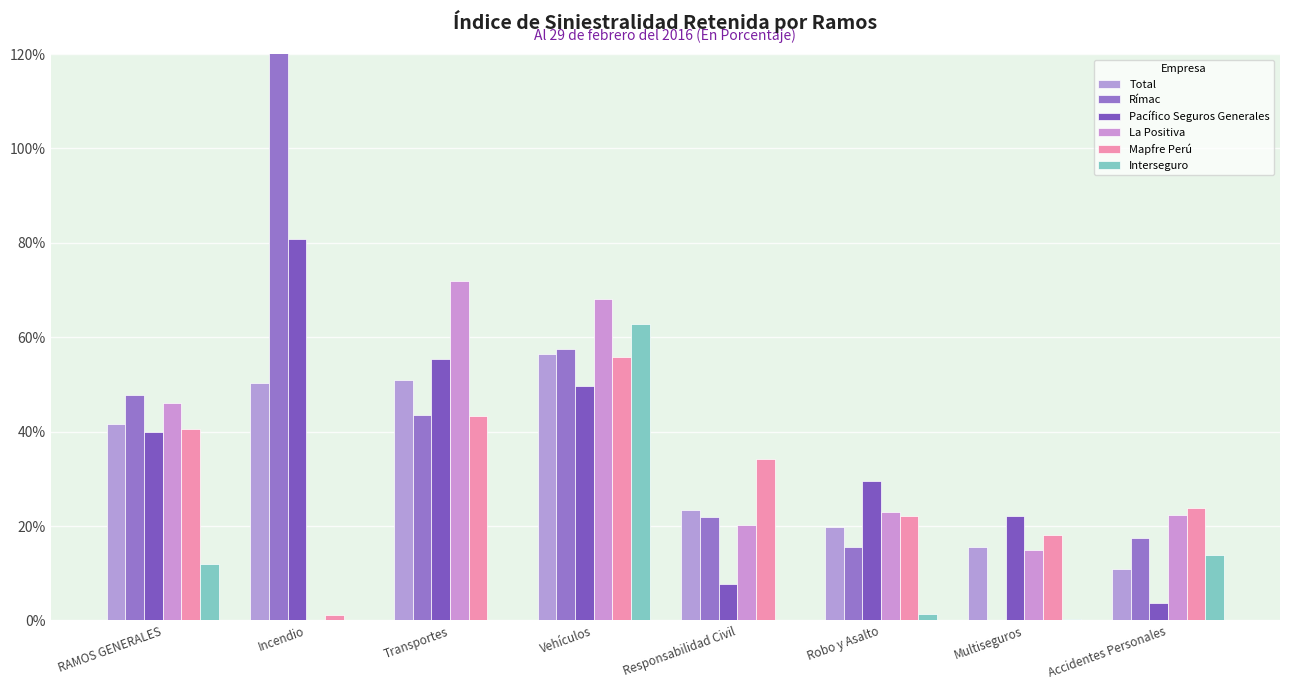

Reading left to right, what are all the values shown in this chart?

Total: RAMOS GENERALES=41.6	Incendio=50.4	Transportes=51.0	Vehículos=56.5	Responsabilidad Civil=23.5	Robo y Asalto=19.8	Multiseguros=15.6	Accidentes Personales=10.9
Rímac: RAMOS GENERALES=47.8	Incendio=482.6	Transportes=43.6	Vehículos=57.6	Responsabilidad Civil=22.0	Robo y Asalto=15.5	Multiseguros=0.1	Accidentes Personales=17.4
Pacífico Seguros Generales: RAMOS GENERALES=40.0	Incendio=80.7	Transportes=55.3	Vehículos=49.7	Responsabilidad Civil=7.7	Robo y Asalto=29.6	Multiseguros=22.1	Accidentes Personales=3.6
La Positiva: RAMOS GENERALES=46.1	Incendio=0.0	Transportes=71.9	Vehículos=68.1	Responsabilidad Civil=20.3	Robo y Asalto=22.9	Multiseguros=15.0	Accidentes Personales=22.3
Mapfre Perú: RAMOS GENERALES=40.7	Incendio=1.2	Transportes=43.4	Vehículos=55.9	Responsabilidad Civil=34.3	Robo y Asalto=22.1	Multiseguros=18.0	Accidentes Personales=23.9
Interseguro: RAMOS GENERALES=11.9	Incendio=0.0	Transportes=0.0	Vehículos=62.8	Responsabilidad Civil=0.0	Robo y Asalto=1.4	Multiseguros=0.3	Accidentes Personales=13.9